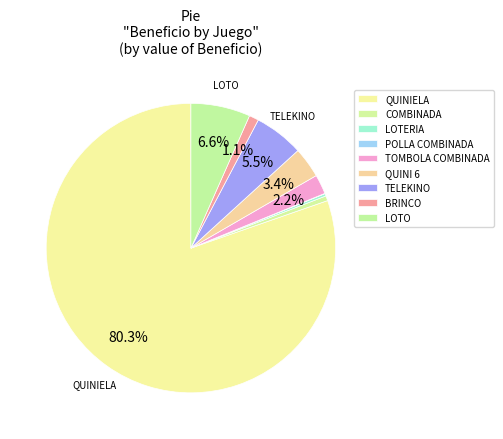

The BRINCO slice represents 1% of the pie. True or false?

True